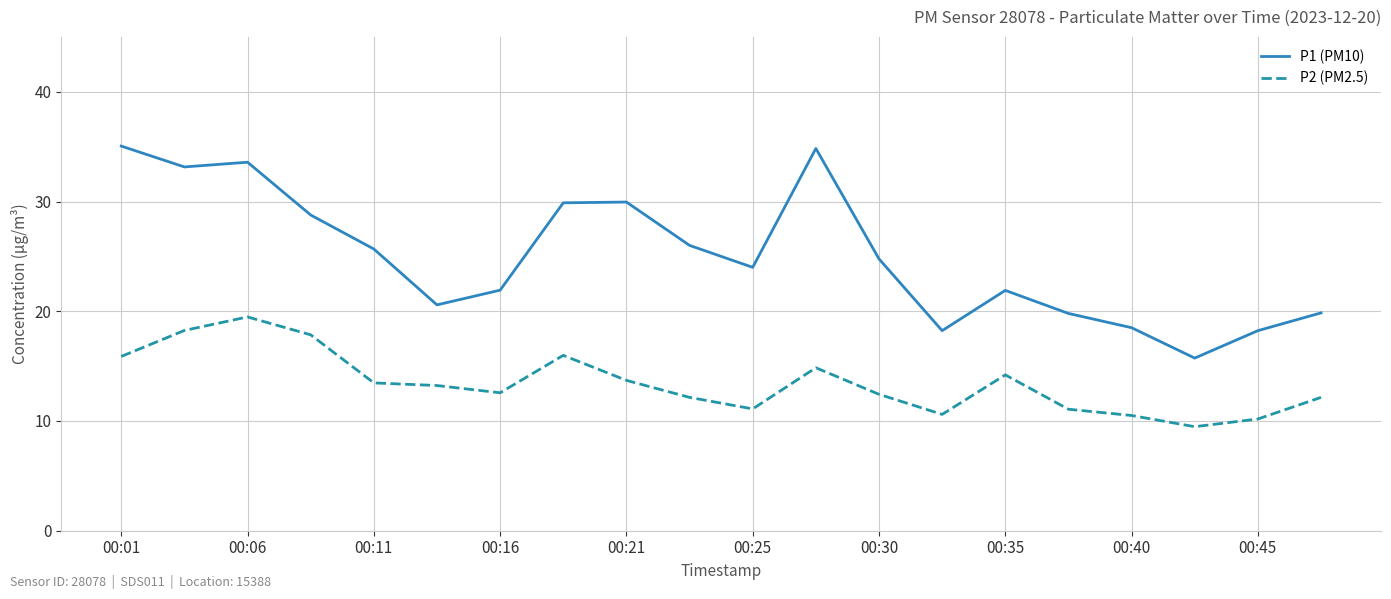

List the series in order of their overall mean, highest first.

P1 (PM10), P2 (PM2.5)